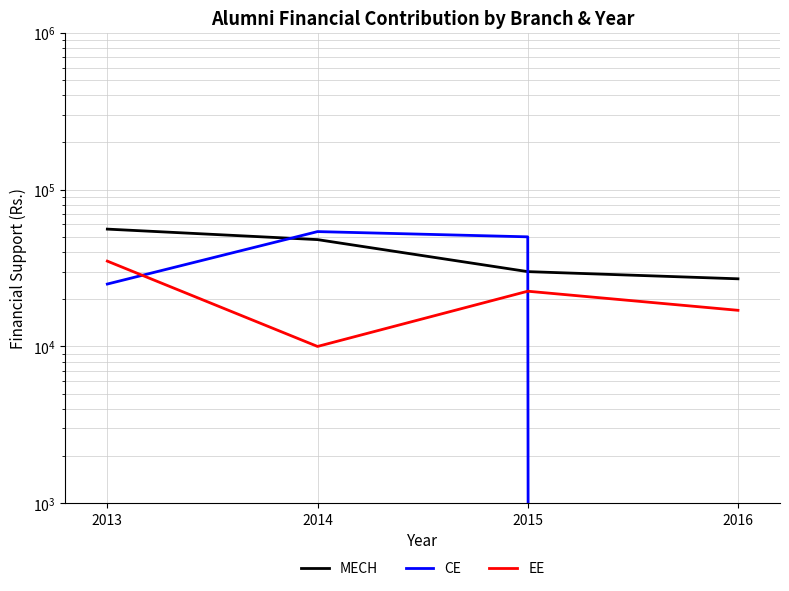

Rank the series by their maximum value, from highest to lowest.

MECH, CE, EE